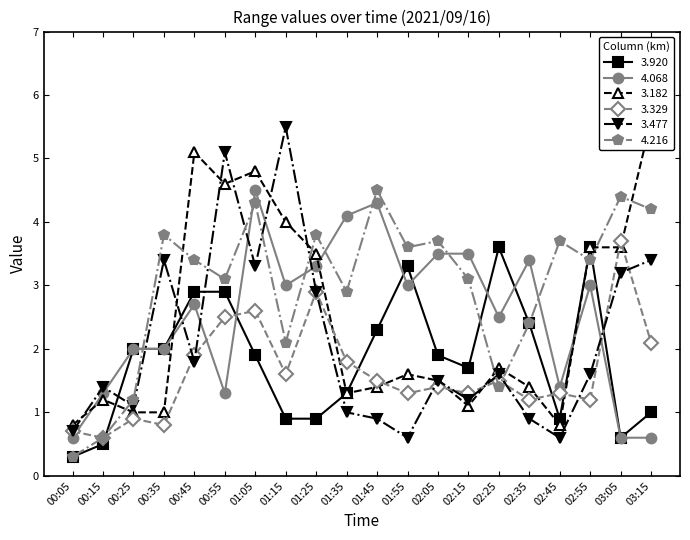

What is the label of the 5th point from the left?

00:45